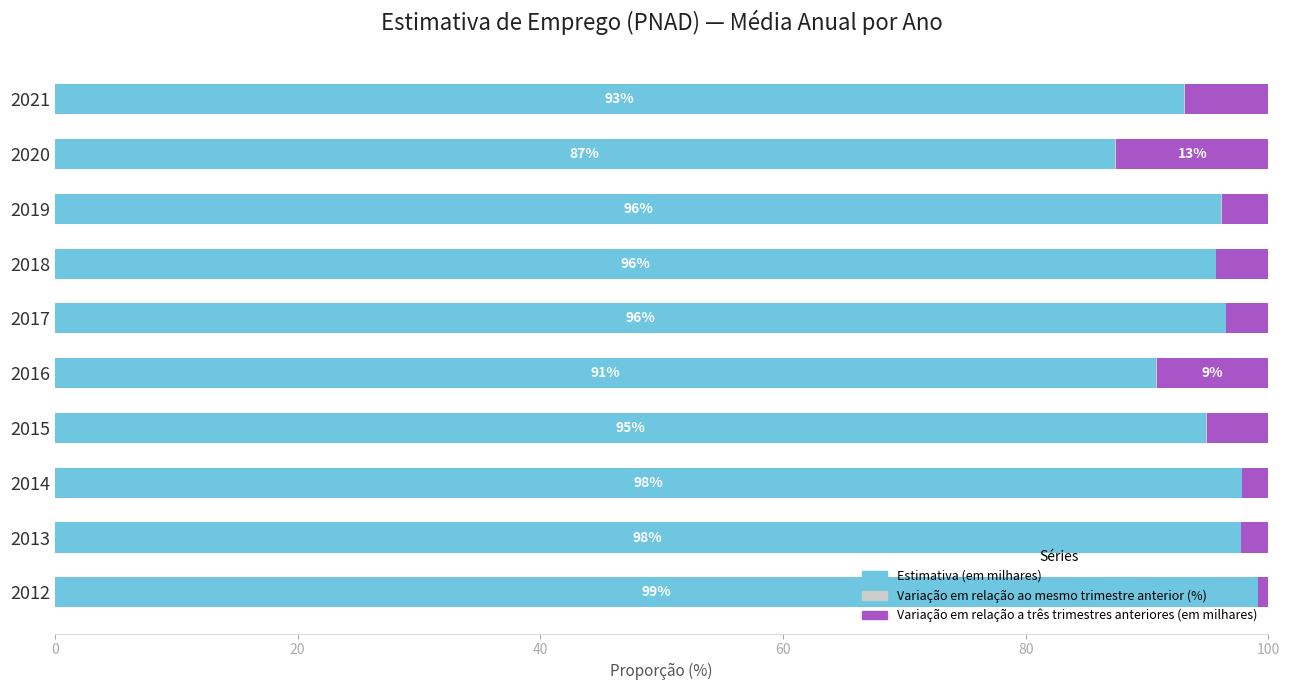

The value of Estimativa (em milhares) at 2015 is 94.8. True or false?

True